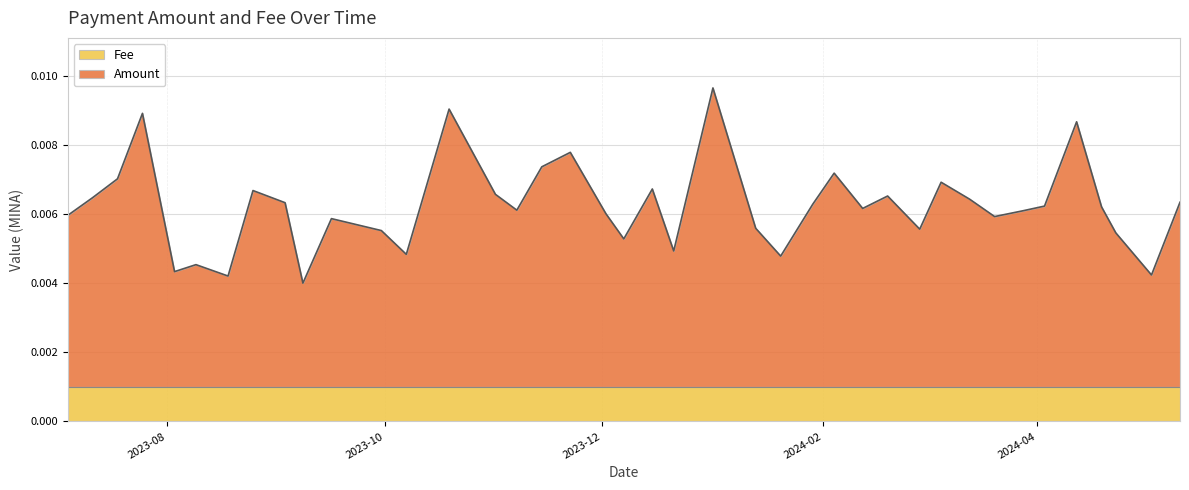

Where is the data nearest to the value 0?

2023-09-08